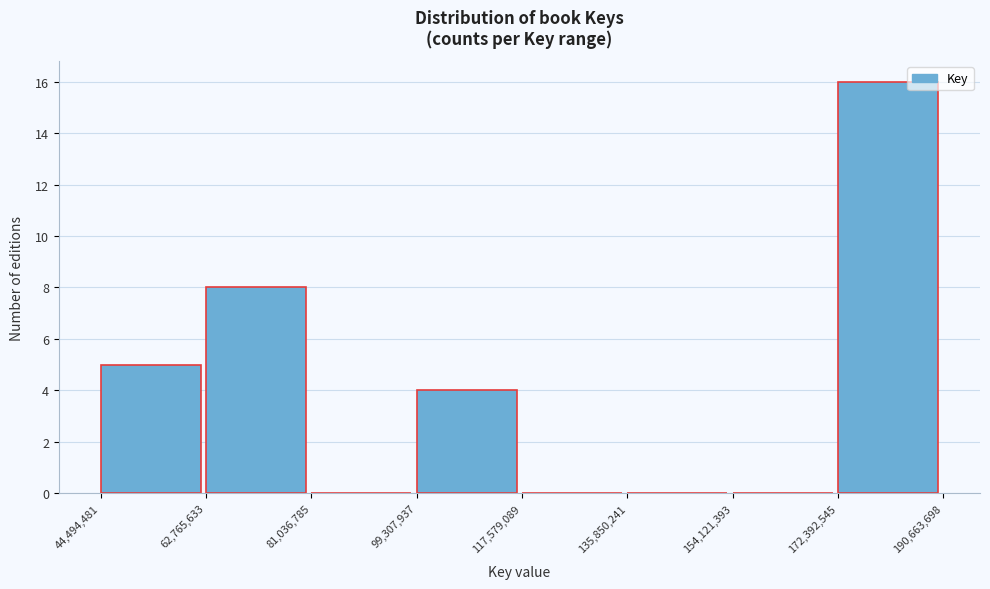

Over which range of the x-axis is the bar tallest?

172,392,545 to 190,663,698